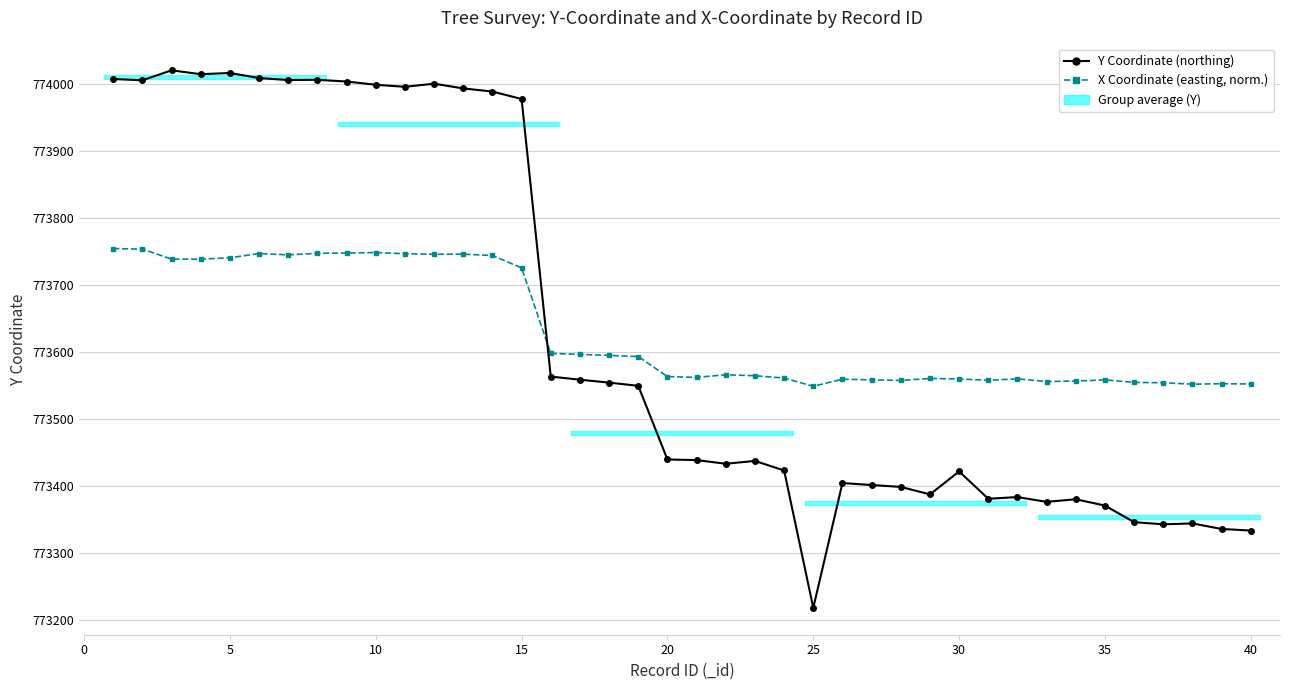

After their last crossing, which series has the higher values: Y Coordinate (northing) or X Coordinate (easting, normalized)?

X Coordinate (easting, normalized)